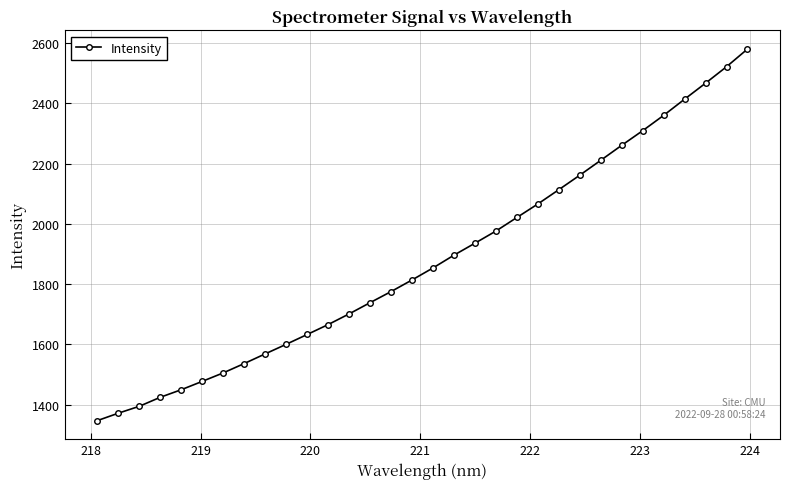

What is the value of the 16th point from the left?

1814.0